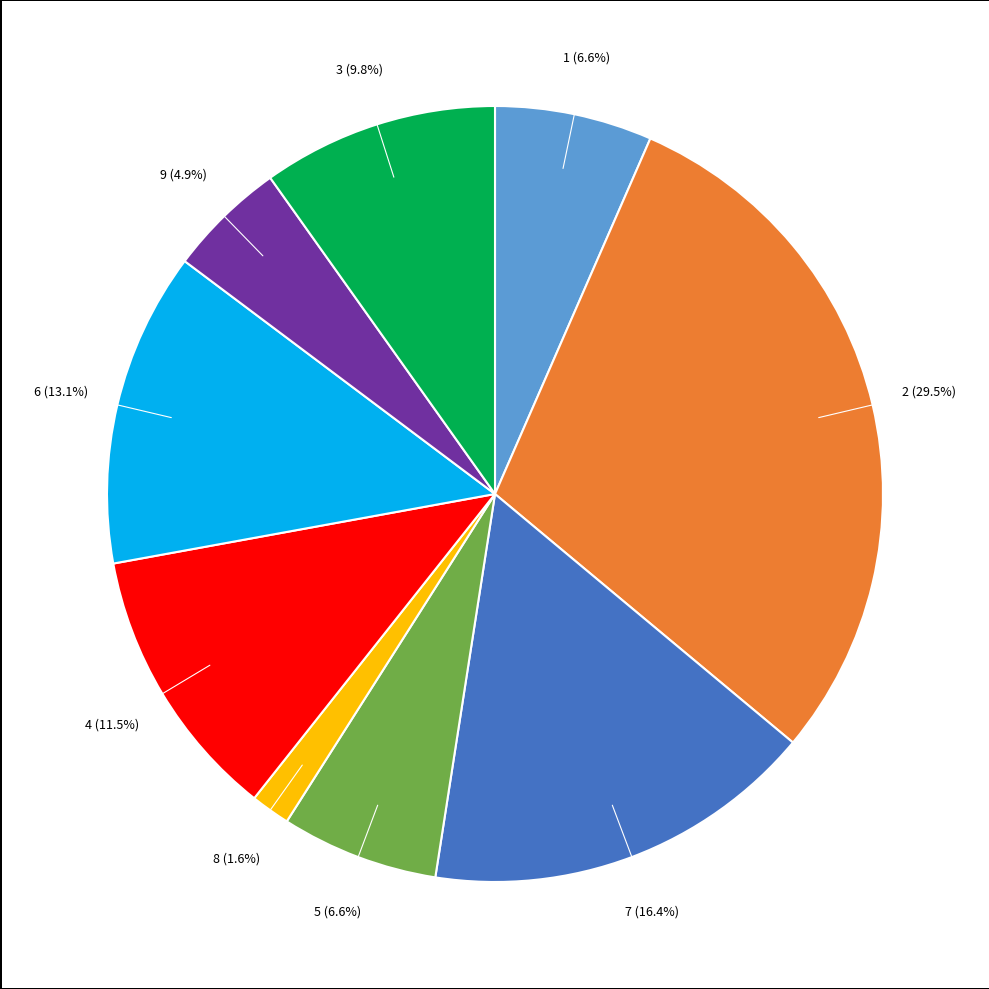

Is there any slice that represents more than half of the pie?

No